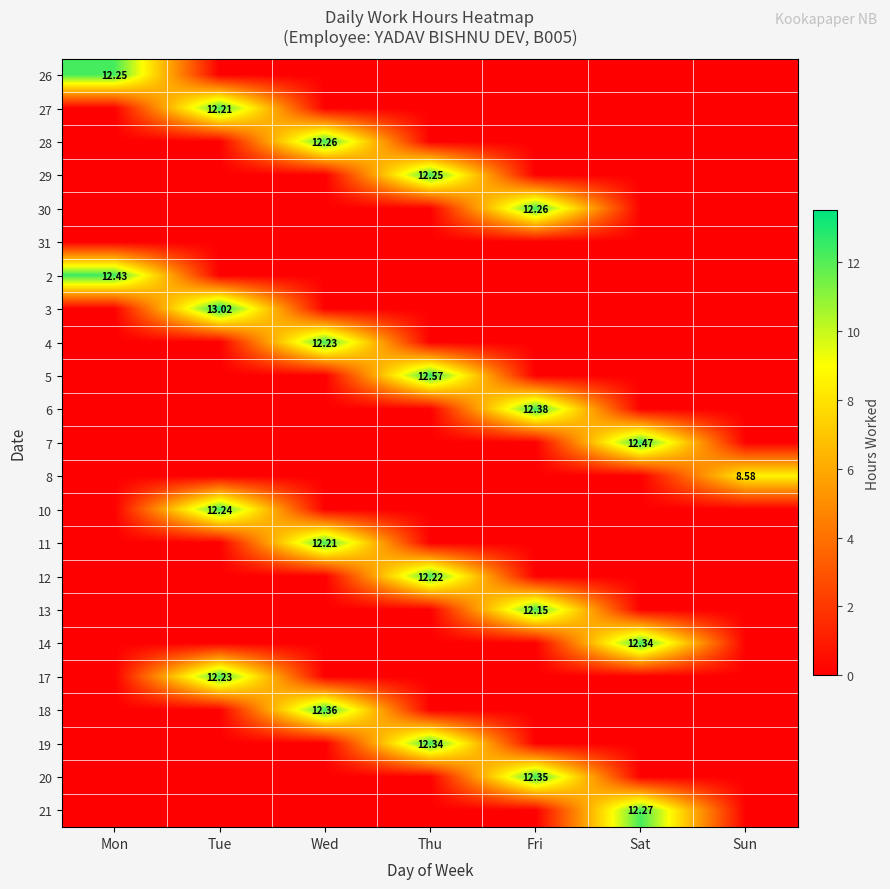

What is the maximum value for 6?

12.4